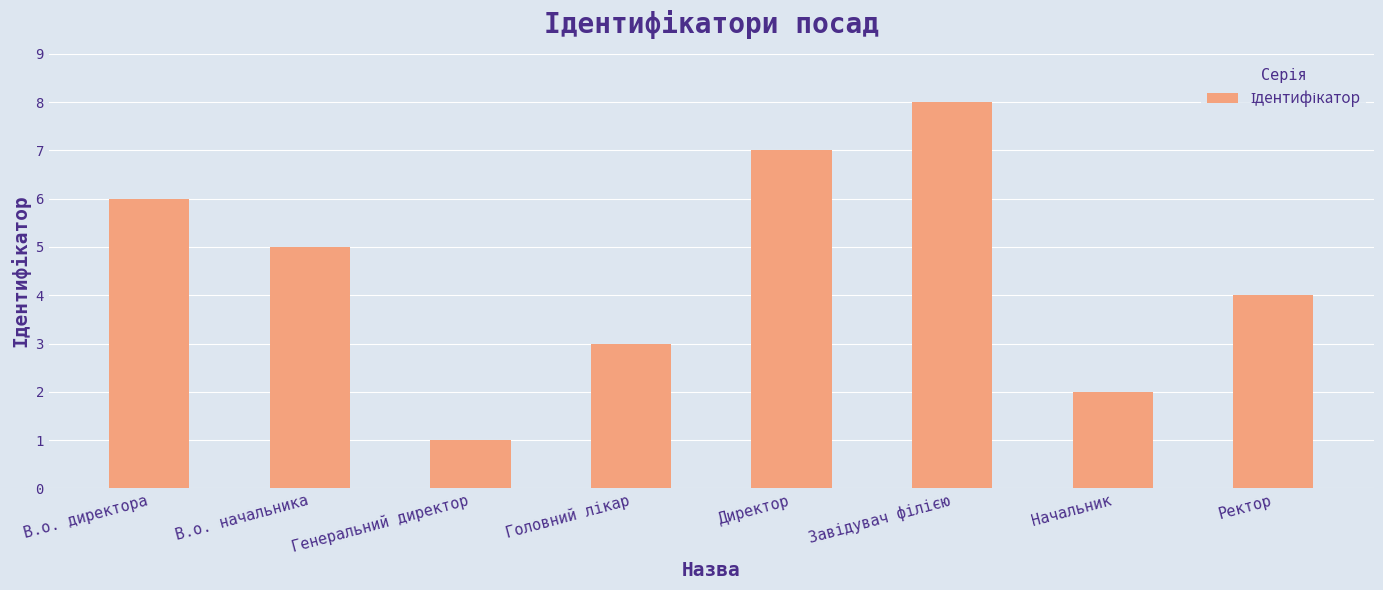

Count the number of categories in the chart.

8